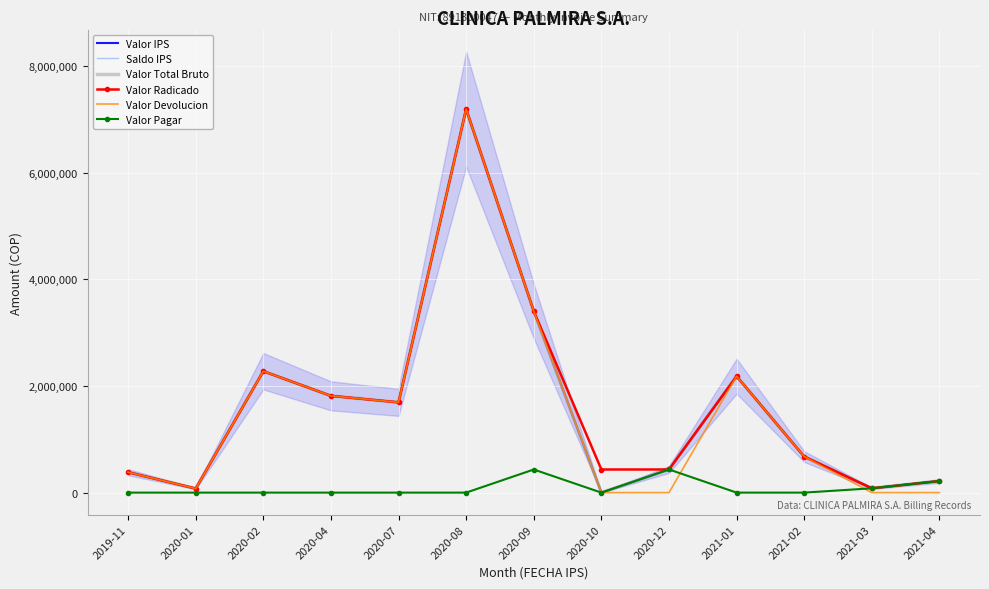

Reading right to left, transcribe all the data shown in this chart.

Valor IPS: 216994	80832	675478	2182876	433988	0	3401715	7191724	1692585	1814749	2276761	75706	382538
Saldo IPS: 216994	80832	675478	2182876	433988	0	3401715	7191724	1692585	1814749	2276761	75706	382538
Valor Total Bruto: 216994	80832	675478	2182876	433988	0	3401715	7191724	1692585	1814749	2276761	75706	382538
Valor Radicado: 216994	80832	675478	2182876	433988	433338	3401715	7191724	1692585	1814749	2276761	75706	382538
Valor Devolucion: 0	0	675478	2182876	0	0	3401715	7191724	1692585	1814749	2276761	75706	382538
Valor Pagar: 216994	80832	0	0	433988	0	433146	0	0	0	0	0	0